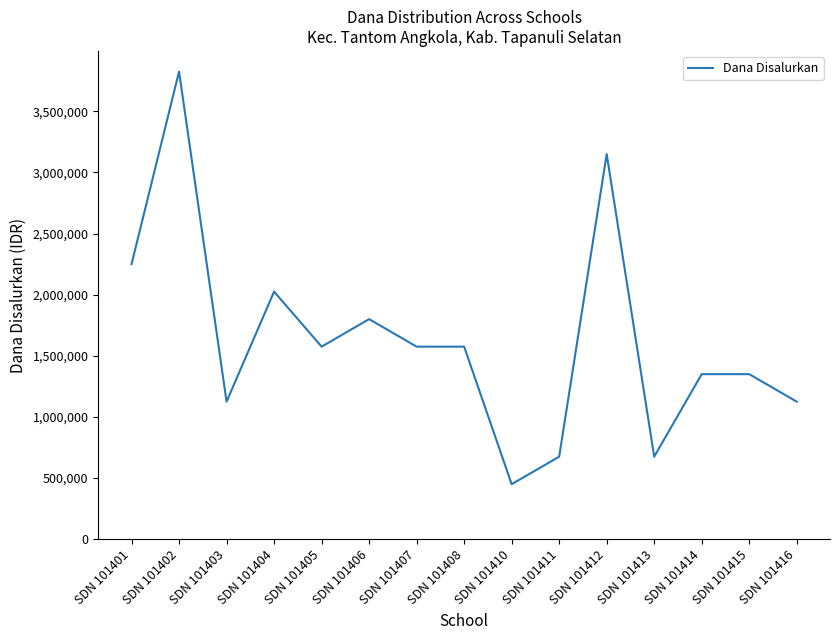

What is the minimum value shown in the chart?

450000